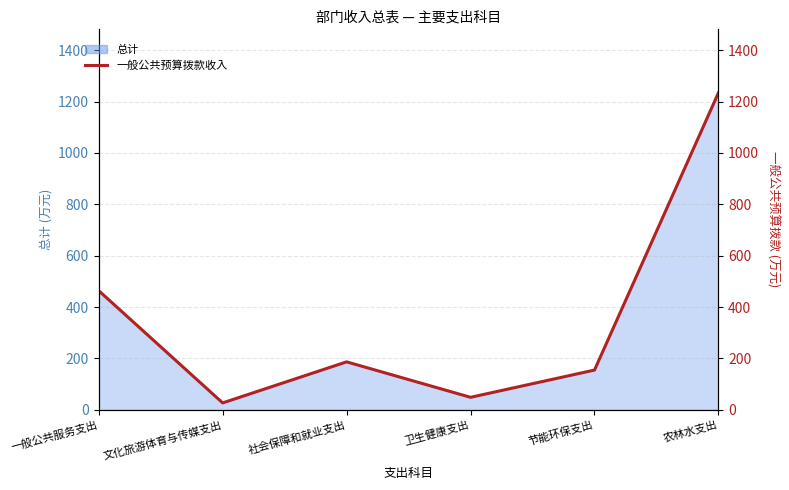

What is the label of the 1st point from the right?

农林水支出